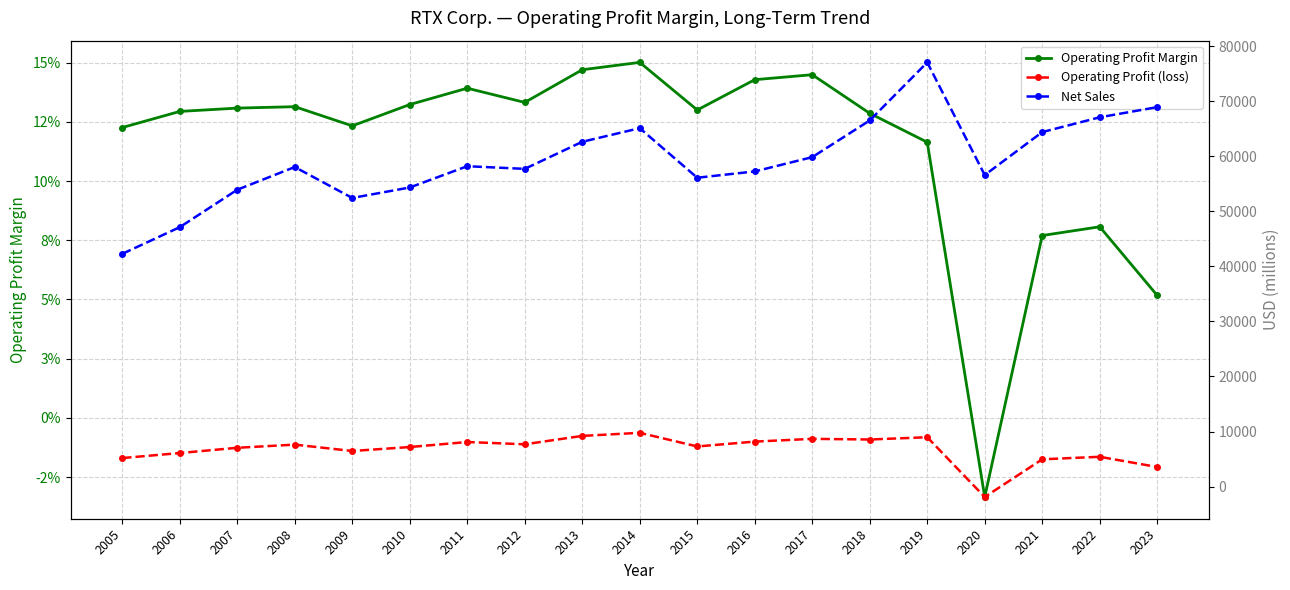

What is the difference between the maximum and minimum values in the Operating Profit (loss) series?

11658.0